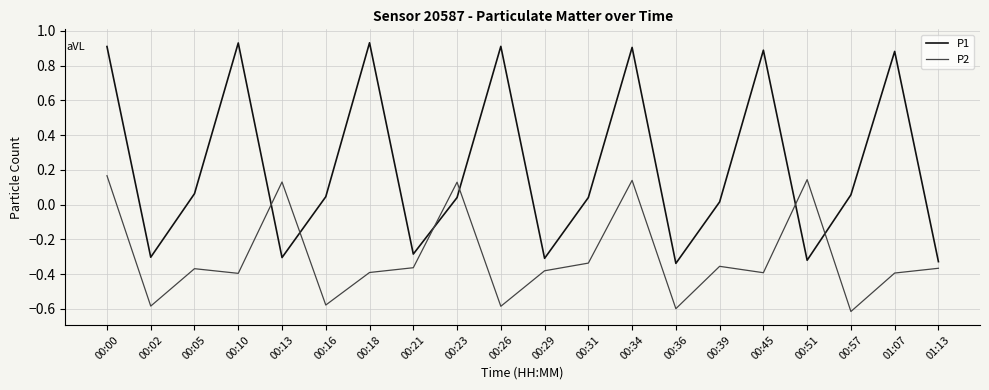

Does the chart have visible grid lines?

Yes